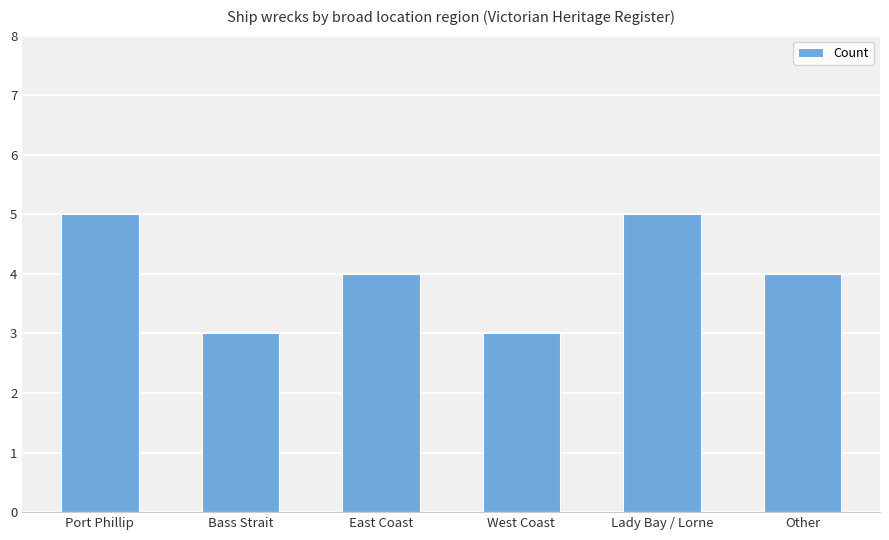

What is the change in value from Lady Bay / Lorne to Other?

-1